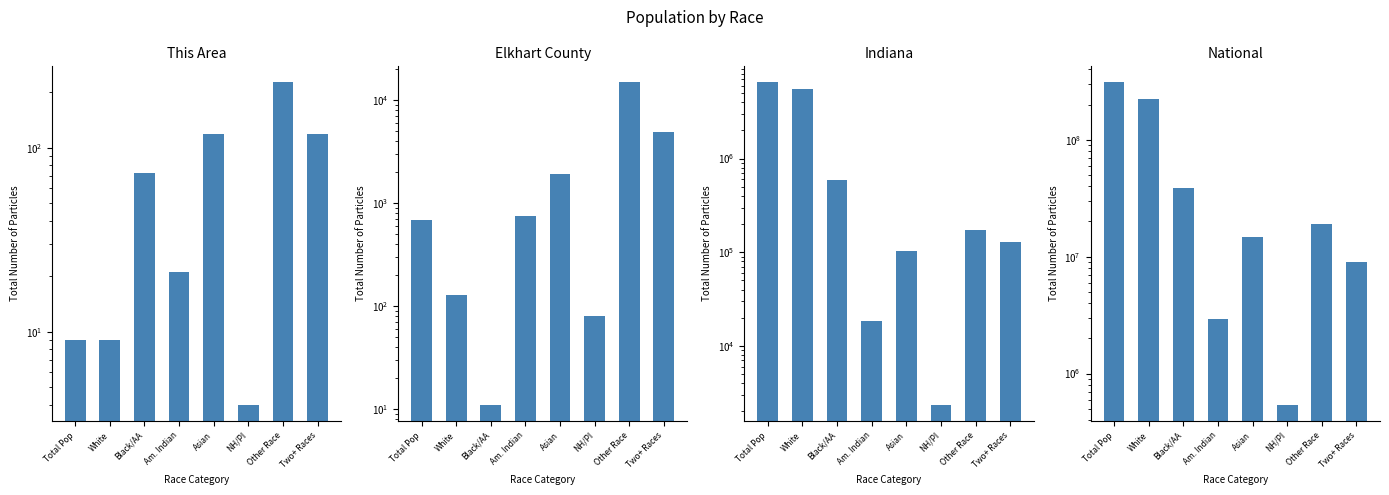

What is the difference between the maximum and minimum values in the This Area series?

222